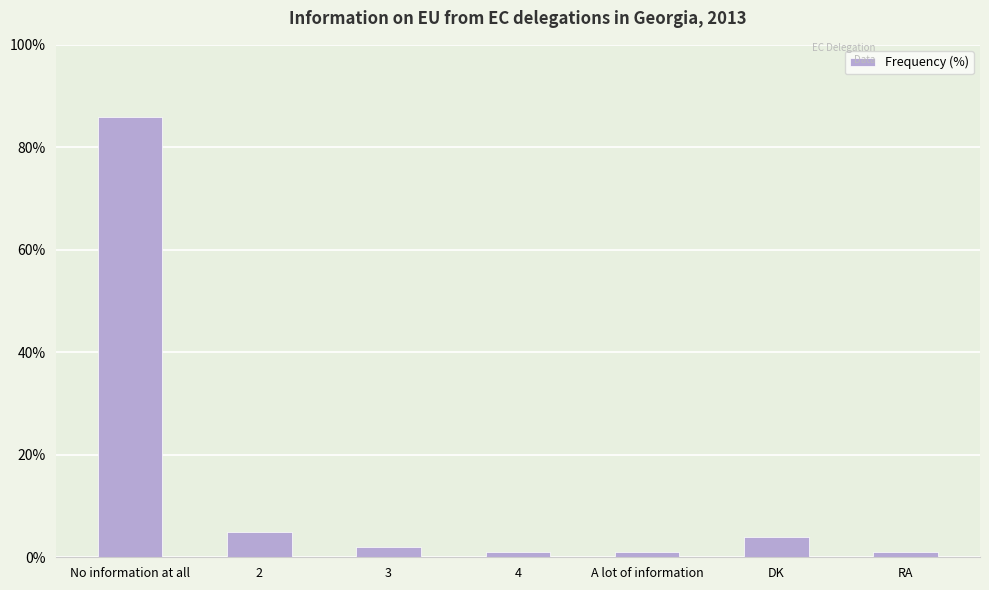

What position from the right is DK?

2